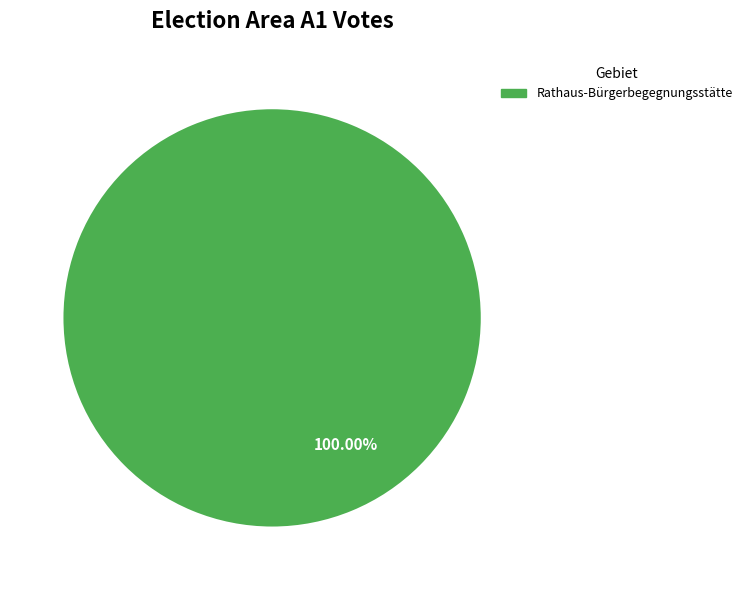

Does any single category account for the majority?

Yes